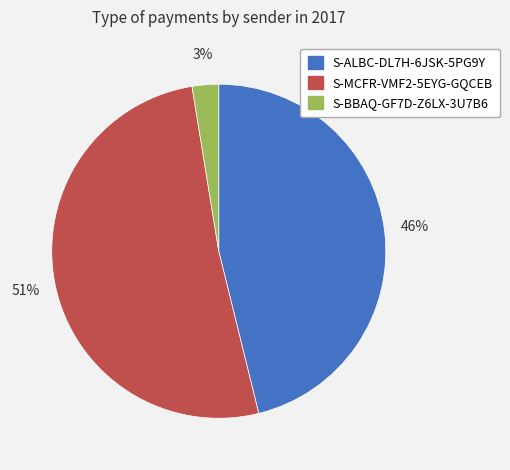

Is there a majority slice in this chart?

Yes